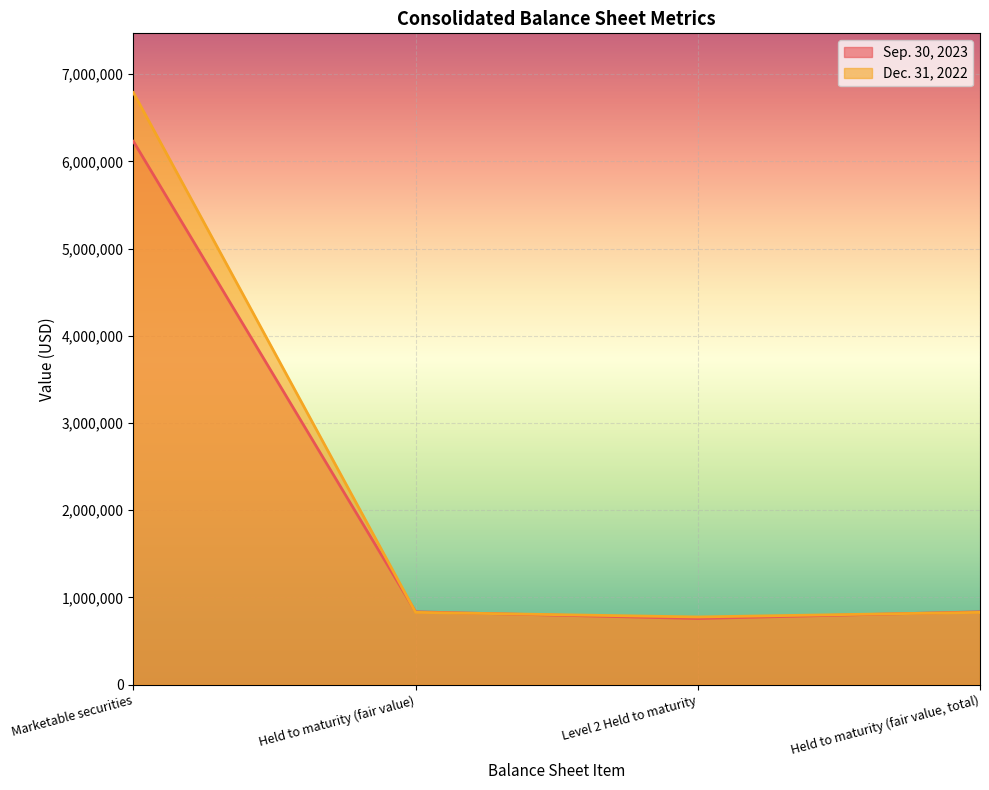

Where do Dec. 31, 2022 and Sep. 30, 2023 first cross each other?

Marketable securities and Held to maturity (fair value)